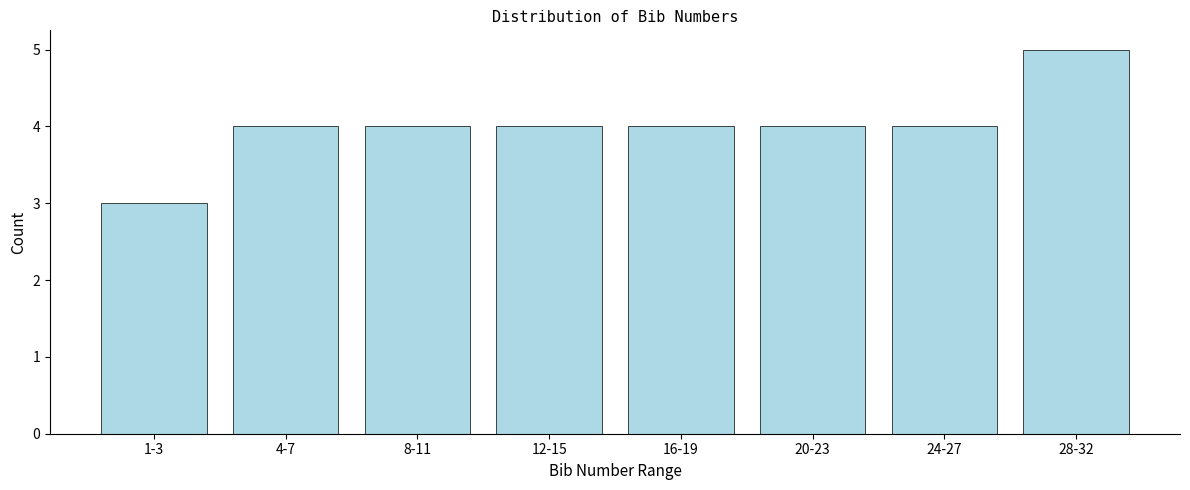

Reading left to right, list all the values displayed in this chart.

3	4	4	4	4	4	4	5